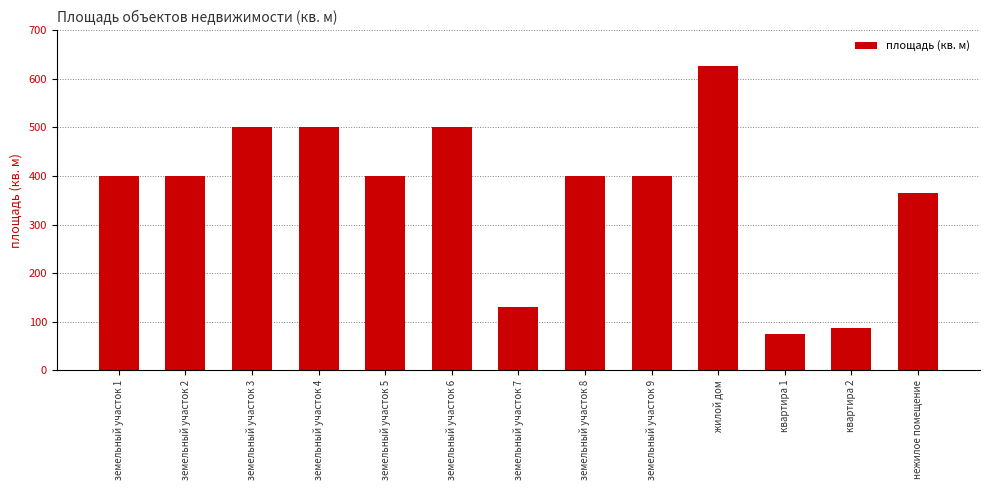

Between жилой дом and нежилое помещение, which is larger?

жилой дом